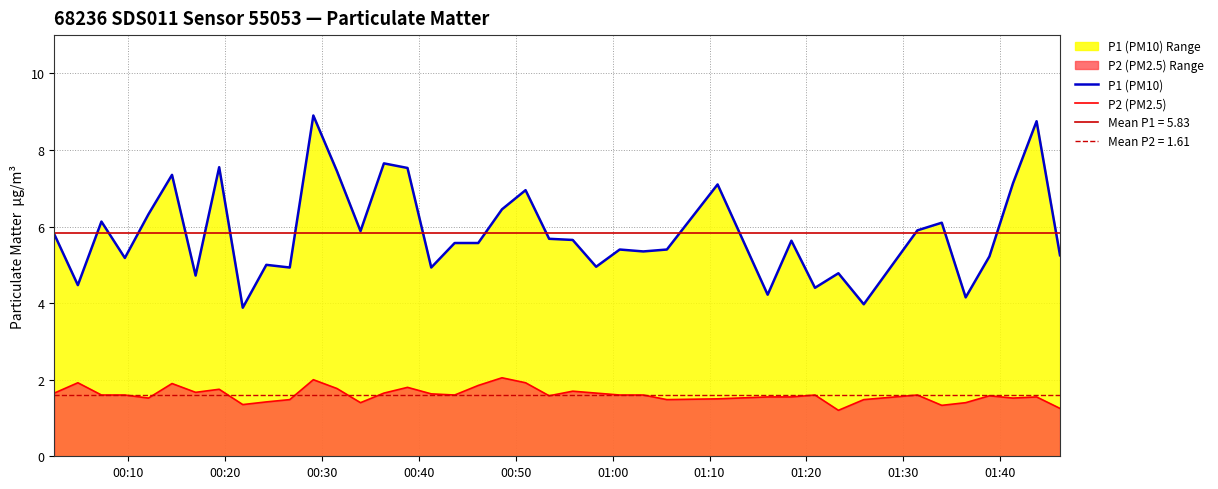

True or false: P1 (PM10) and P2 (PM2.5) intersect in this chart.

False